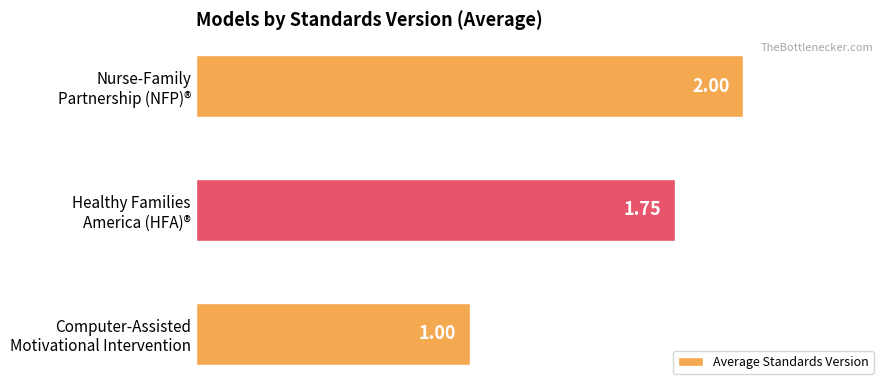

Which label corresponds to the largest value in the chart?

Nurse-Family
Partnership (NFP)®